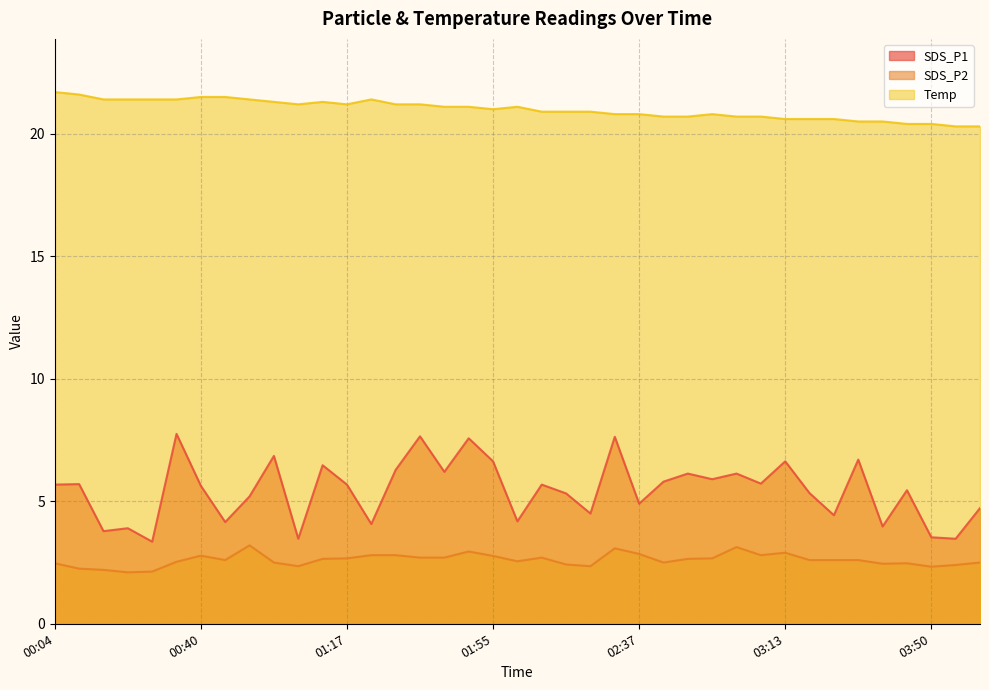

At how many categories does at least one series exceed 17?

39